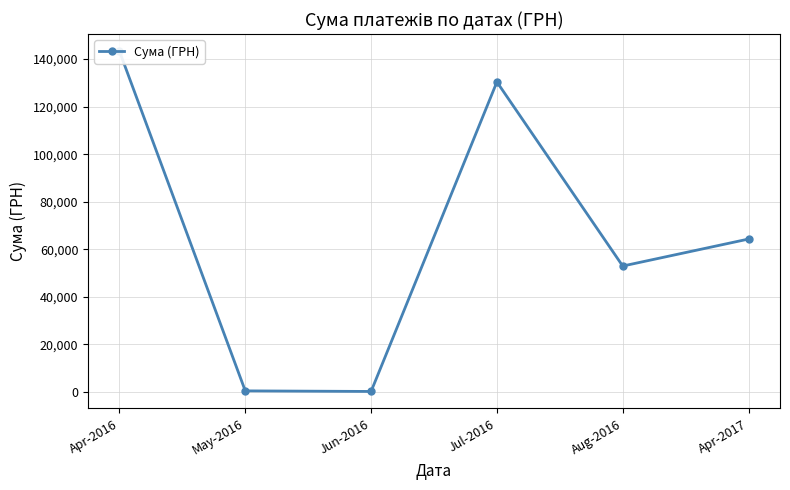

How many data points are less than 64293?

3